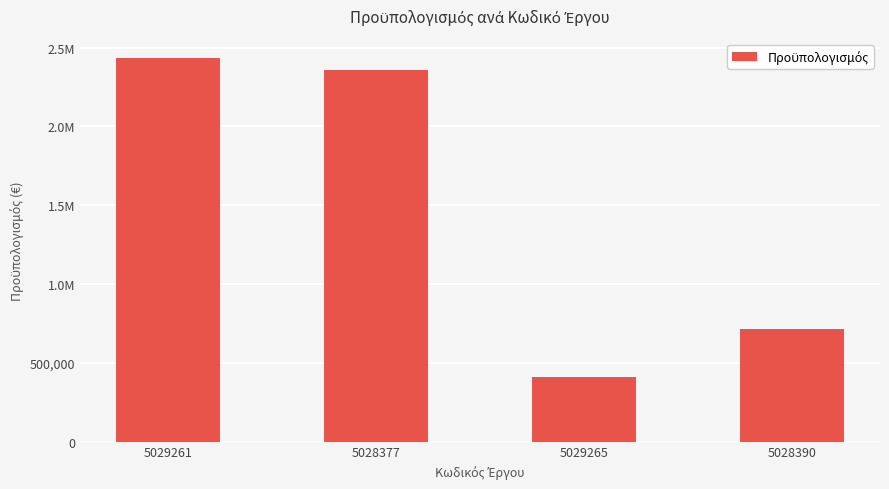

The chart shows a value of 2360435.0 at 5028377. True or false?

True